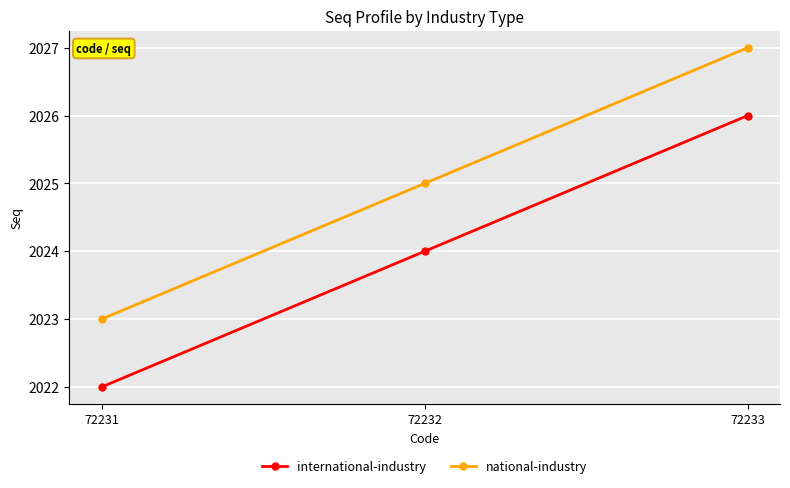

Reading left to right, transcribe all the data shown in this chart.

international-industry: 72231=2022	72232=2024	72233=2026
national-industry: 72231=2023	72232=2025	72233=2027